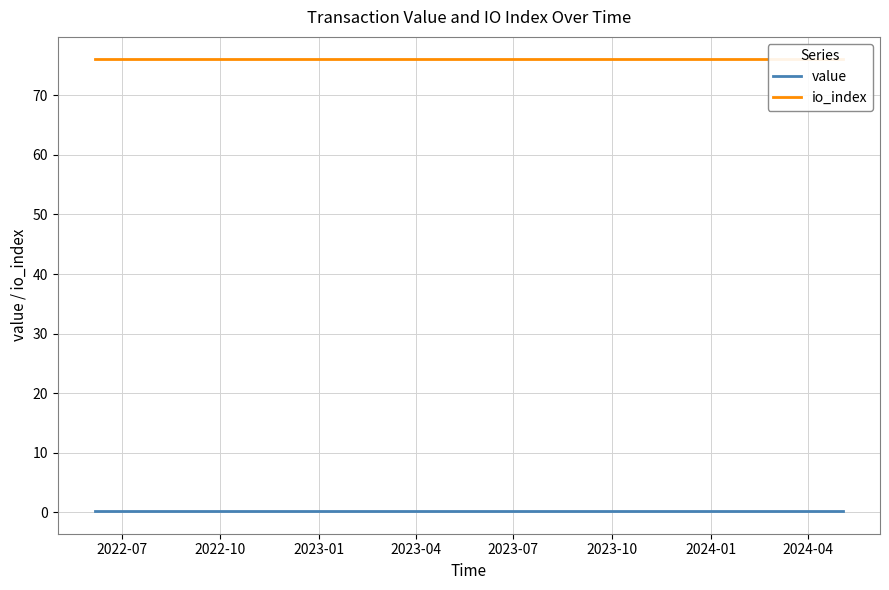

List the series in order of their peak value, highest first.

io_index, value